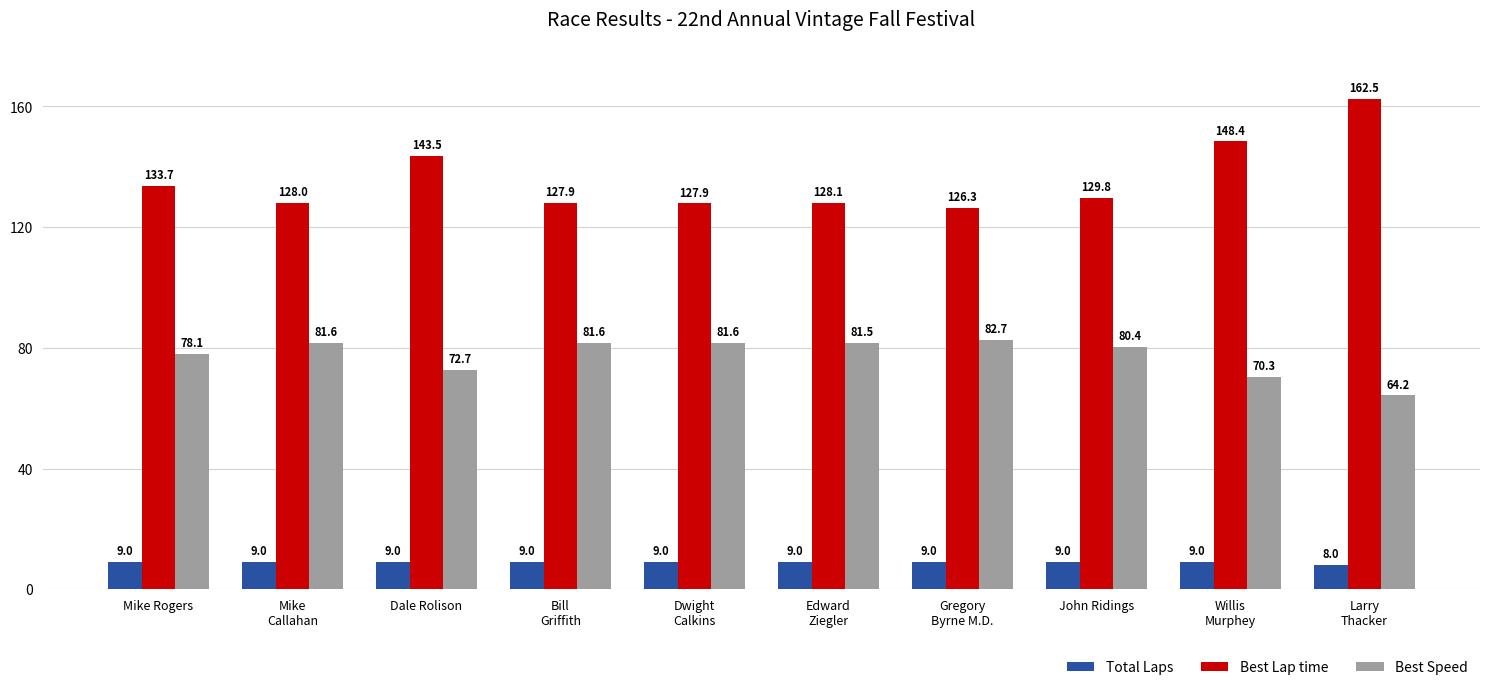

The Total Laps series shows 9.0 at Willis
Murphey. True or false?

True